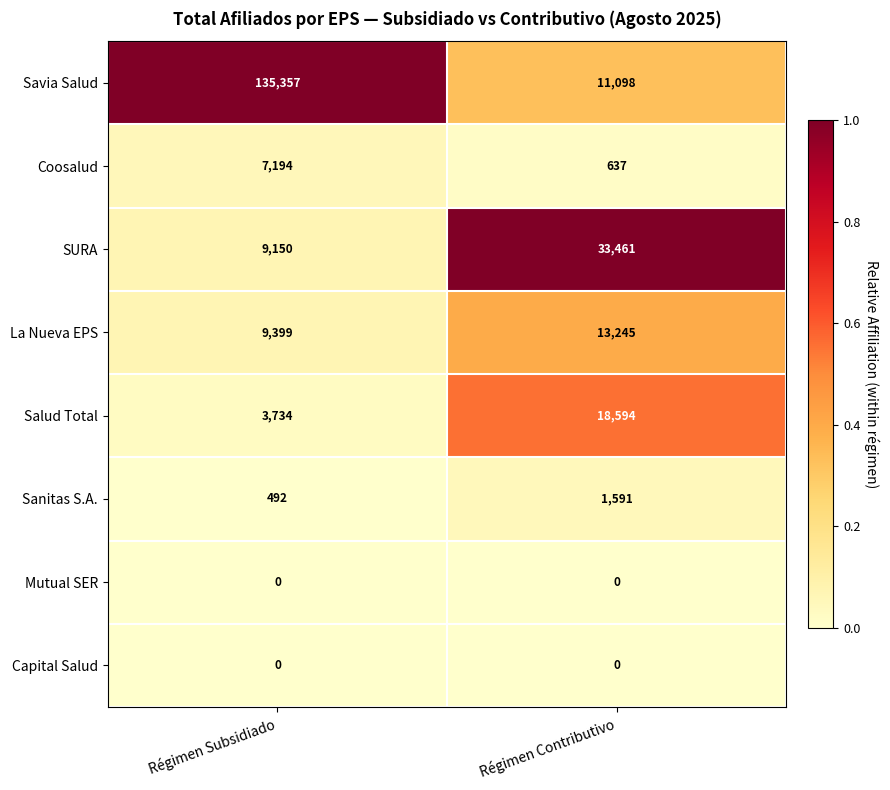

What is the maximum value shown in the chart?

135357